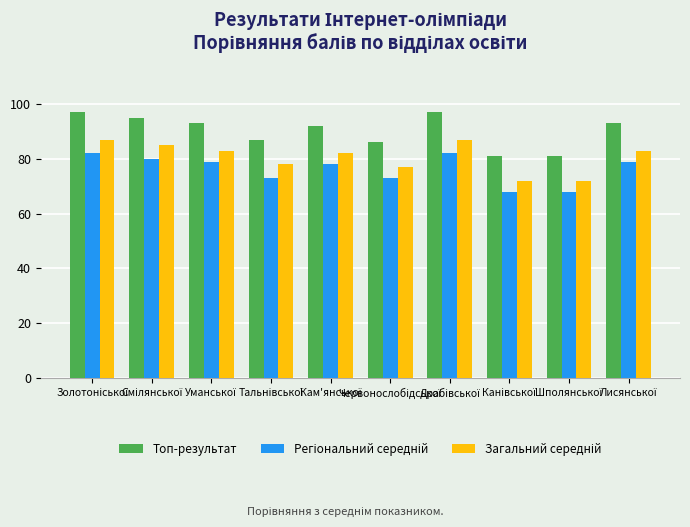

Which series has the widest spread of values?

Топ-результат